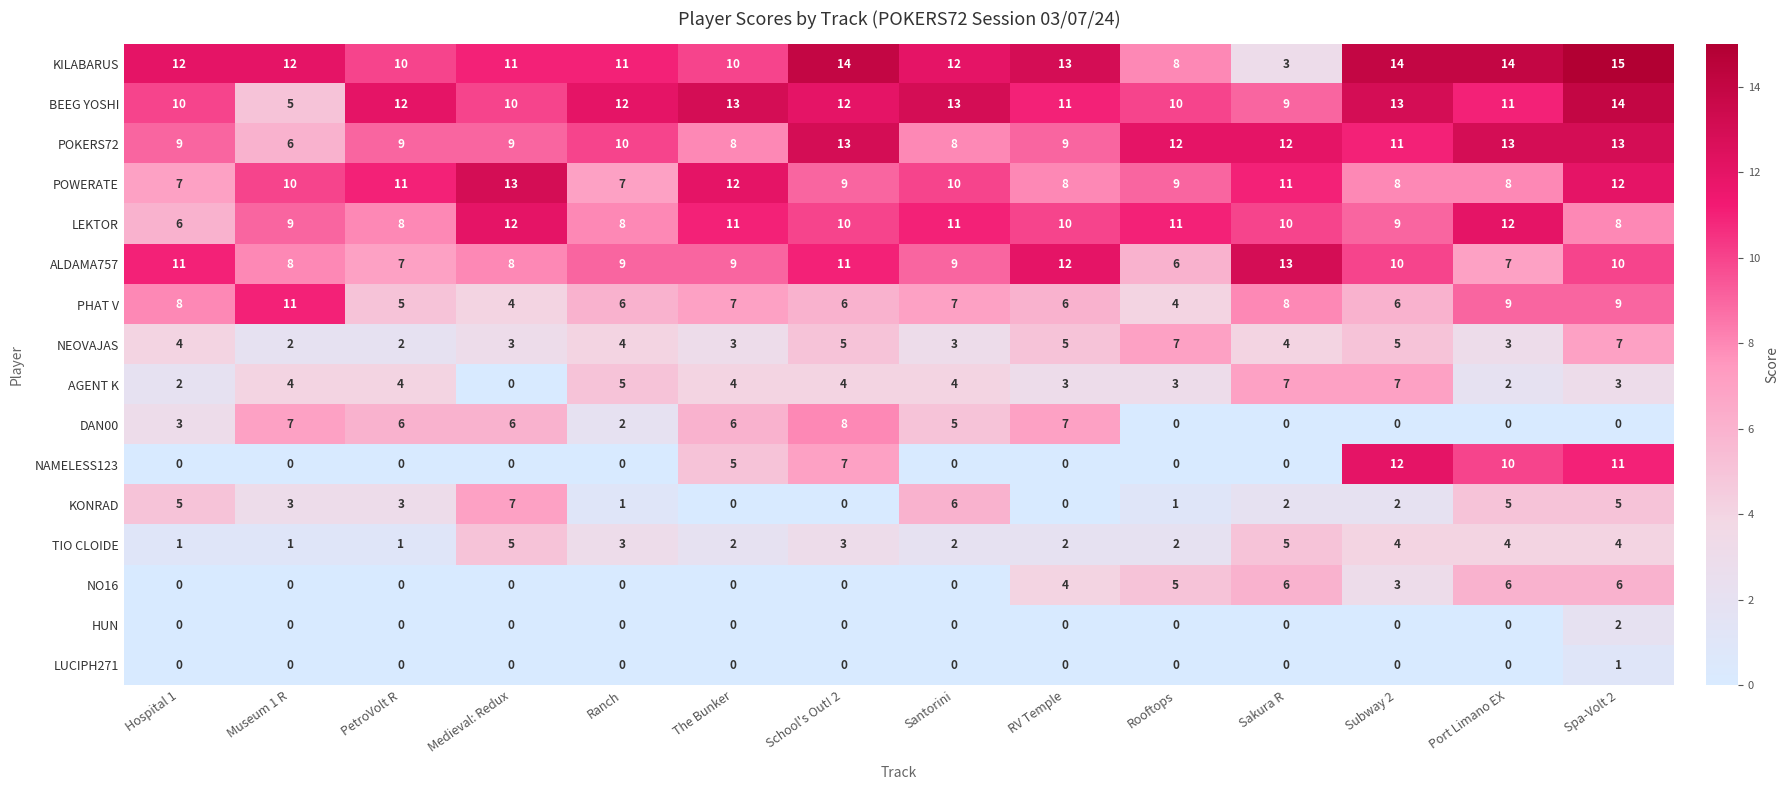

What is the sum of all DAN00 values?

50